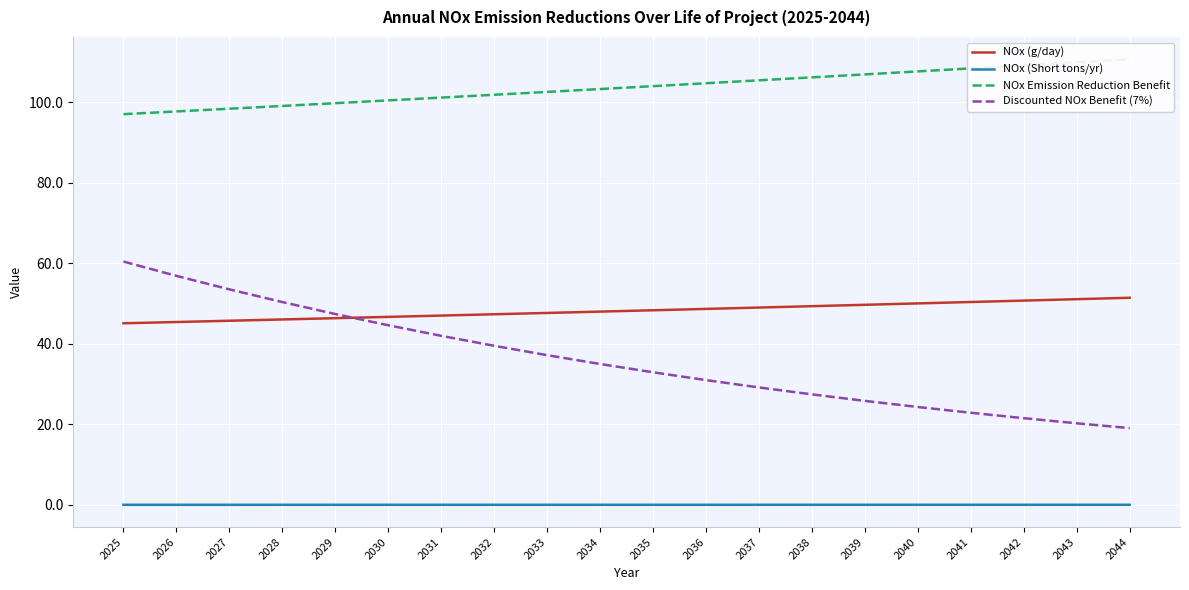

True or false: NOx Emission Reduction Benefit and NOx (Short tons/yr) cross at least once.

False